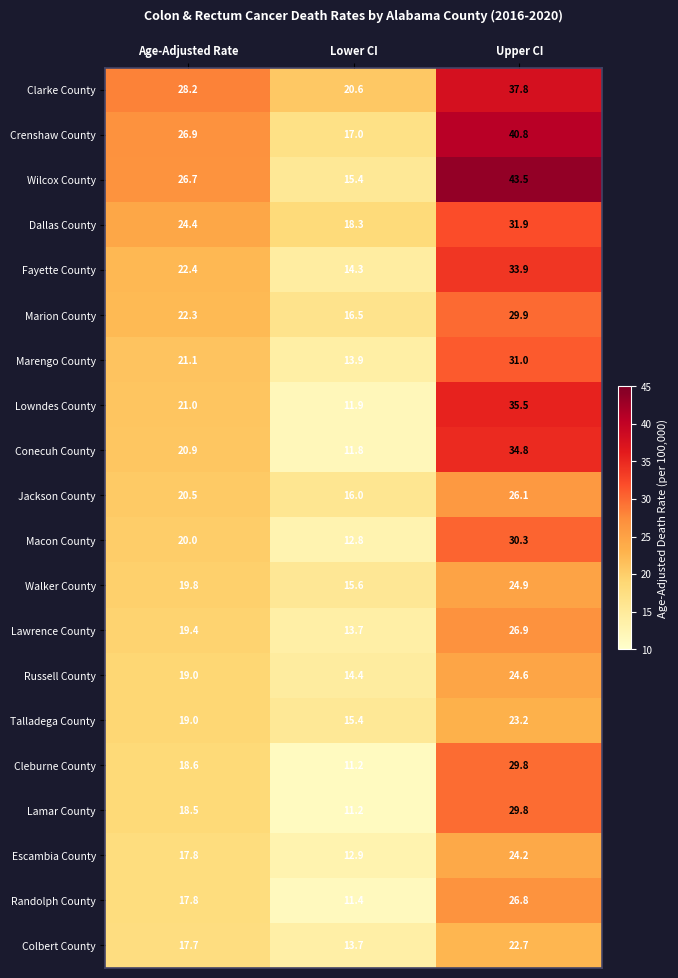

What is the smallest value displayed?

11.2